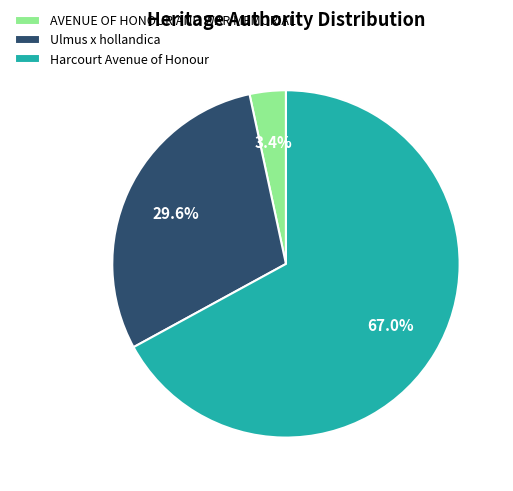

To the nearest percent, what is the average slice percentage?

33%